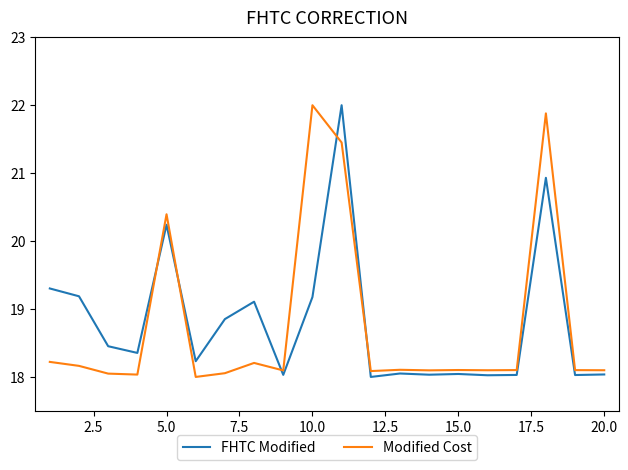

What is the highest value of the Modified Cost series?

22.0